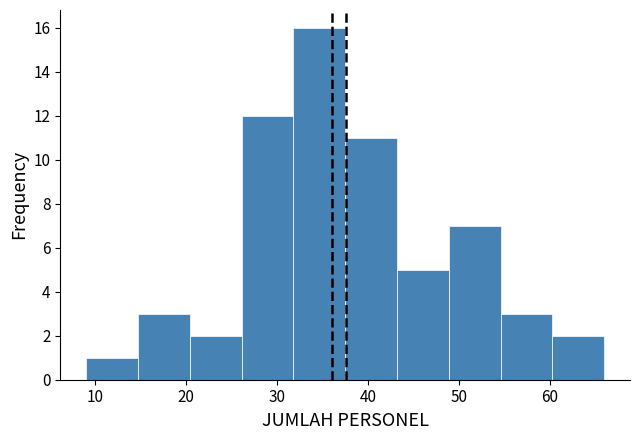

Reading left to right, transcribe this chart: for each bar, give the range it covers on the x-axis and its height. Neither the bar edges nor the heights are printed on the chart, so give them approximately, as read against the axes.

9.0 to 14.7: 1
14.7 to 20.4: 3
20.4 to 26.1: 2
26.1 to 31.8: 12
31.8 to 37.5: 16
37.5 to 43.2: 11
43.2 to 48.9: 5
48.9 to 54.6: 7
54.6 to 60.3: 3
60.3 to 66.0: 2